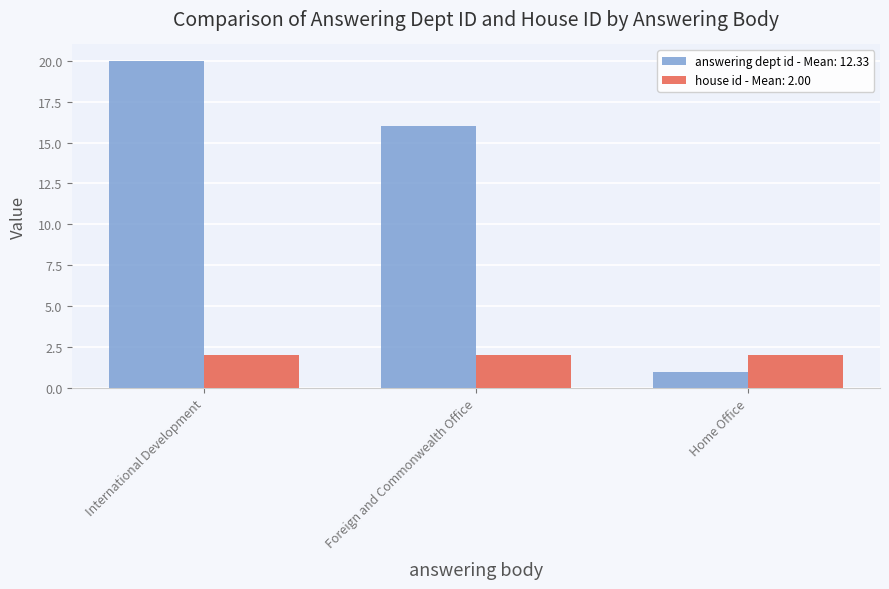

What is the difference between the maximum and second lowest values in the answering dept id - Mean: 12.33 series?

4